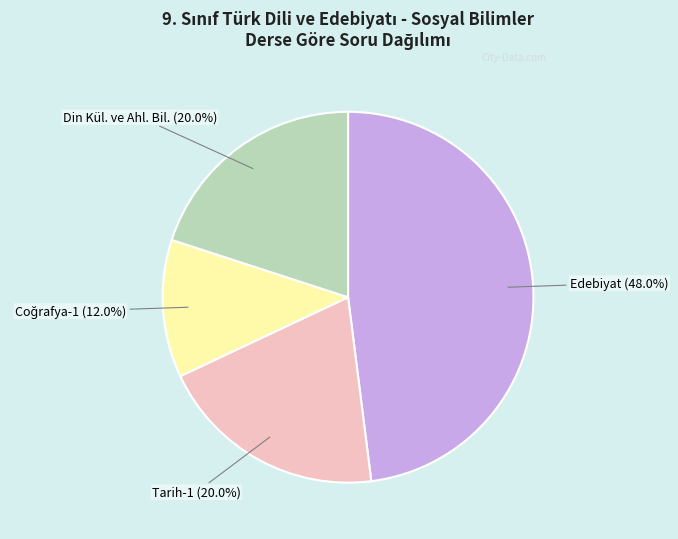

Count the number of slices in the pie.

4